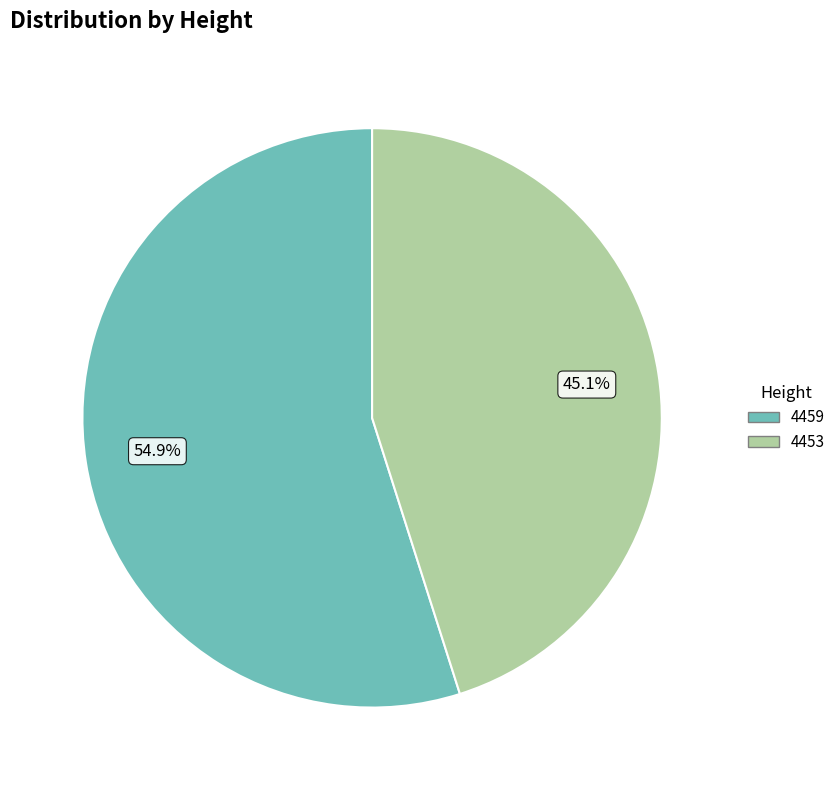

What percentage is the 4453 slice, to the nearest percent?

45%